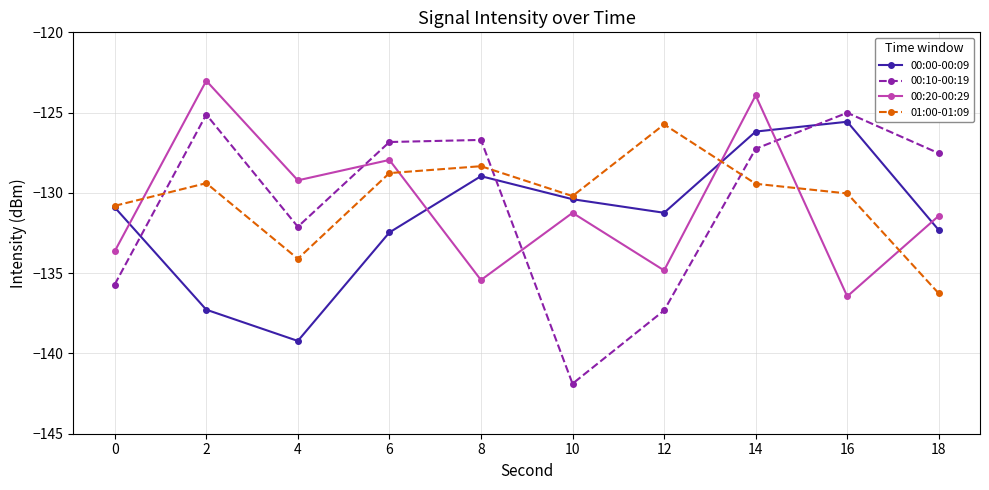

What is the difference between the highest and lowest values at 14?

5.5